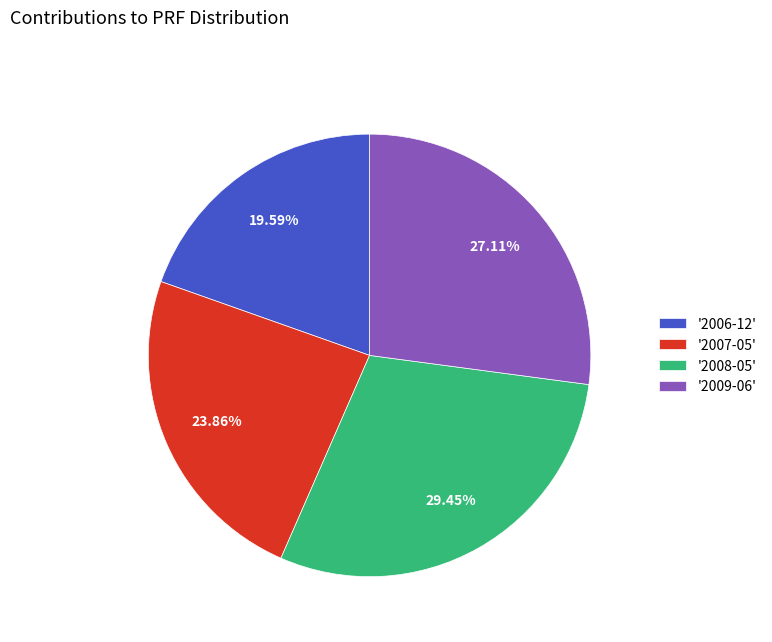

Do '2006-12' and '2008-05' together represent more than half of the pie?

No